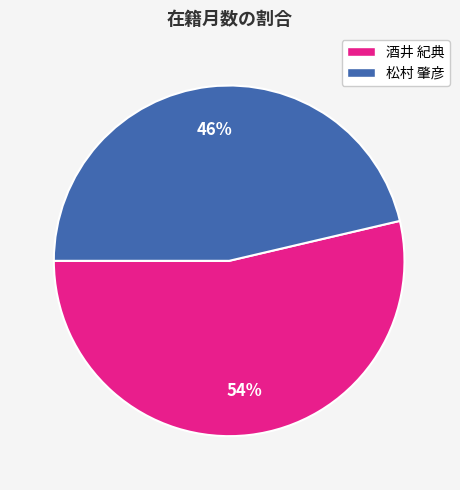

Rank the categories by value from lowest to highest.

松村 肇彦, 酒井 紀典